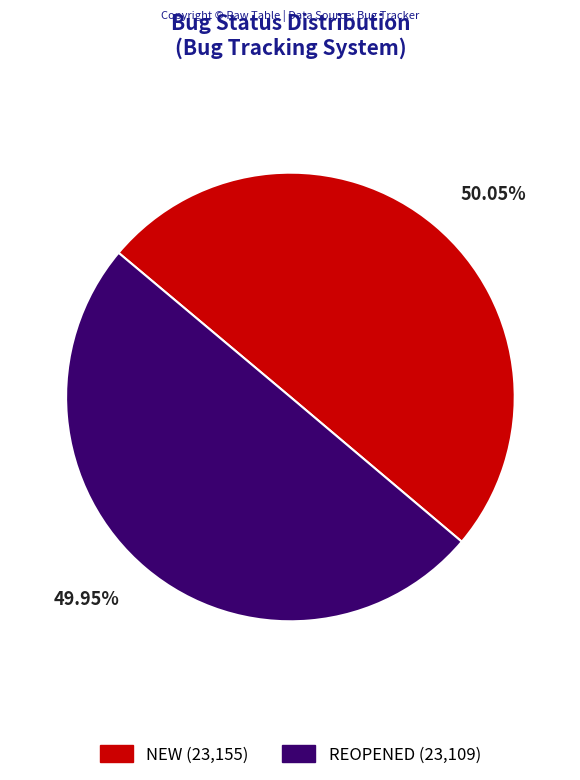

Does any single category account for the majority?

Yes